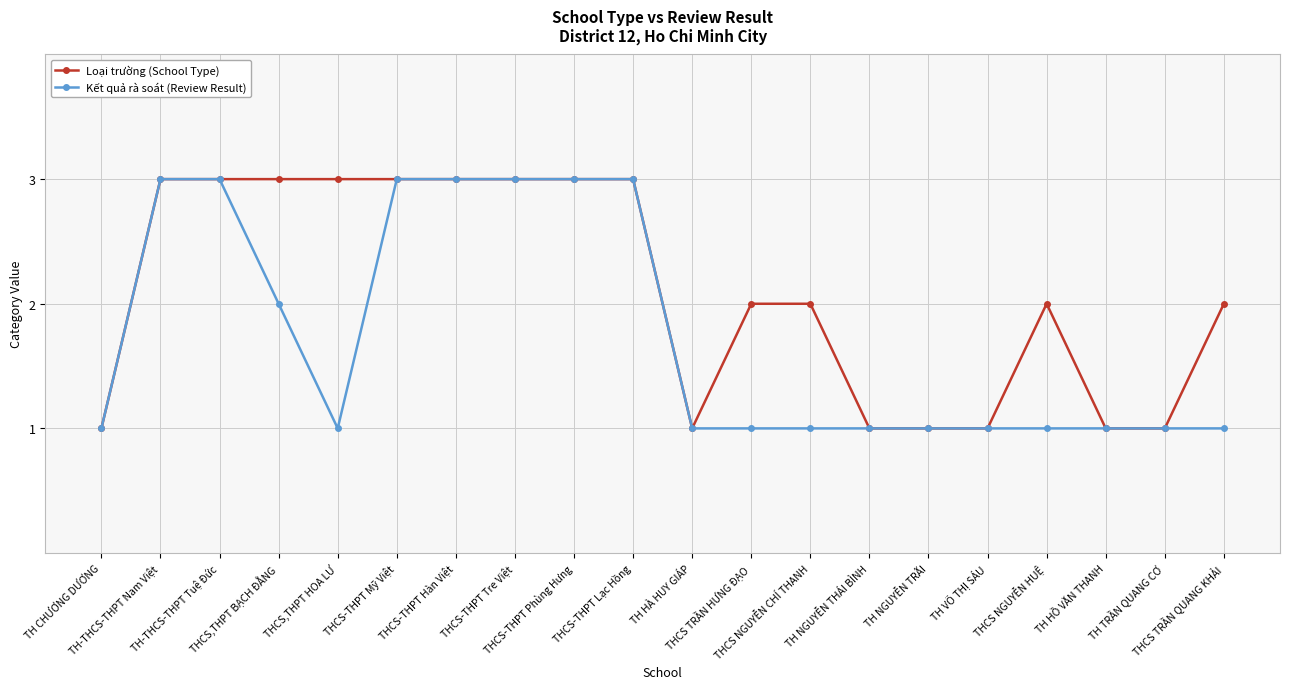

Is it true that Loại trường (School Type) equals 4 at THCS TRẦN HƯNG ĐẠO?

False